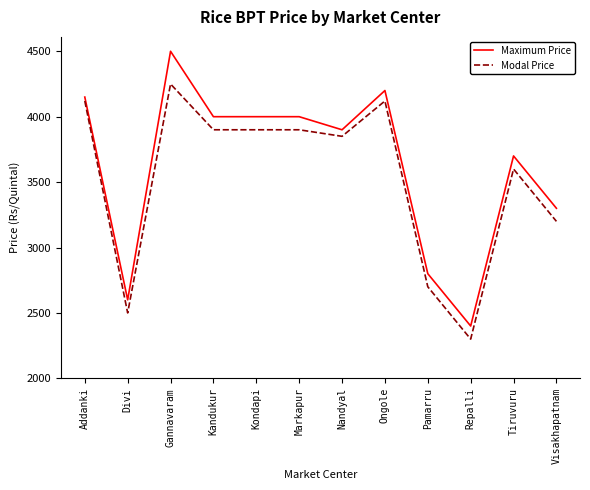

What is the spread (max minus min) of values at Gannavaram?

250